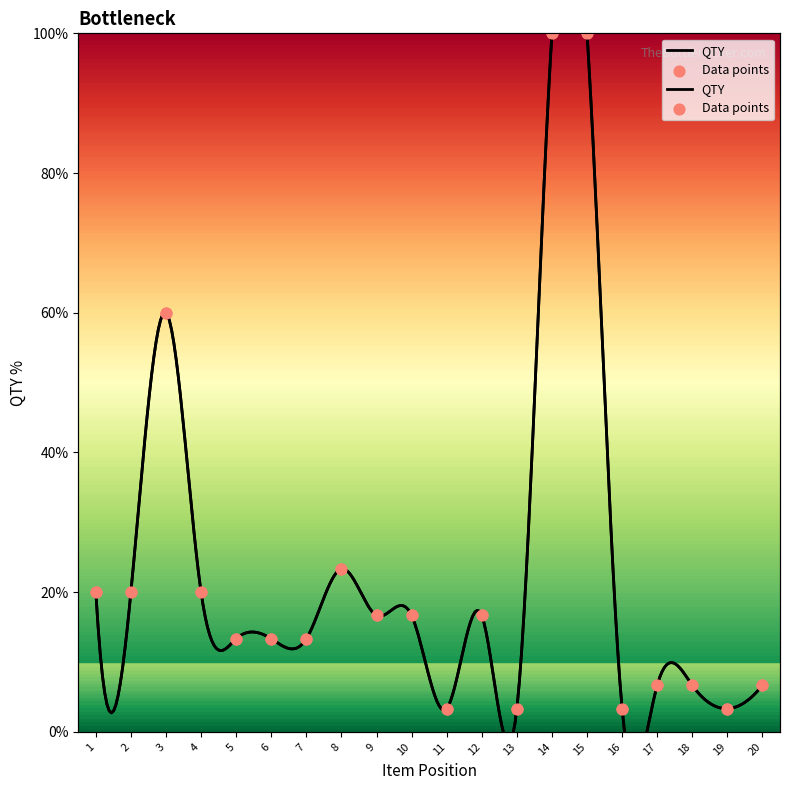

Which has a higher value, 7 or 10?

10